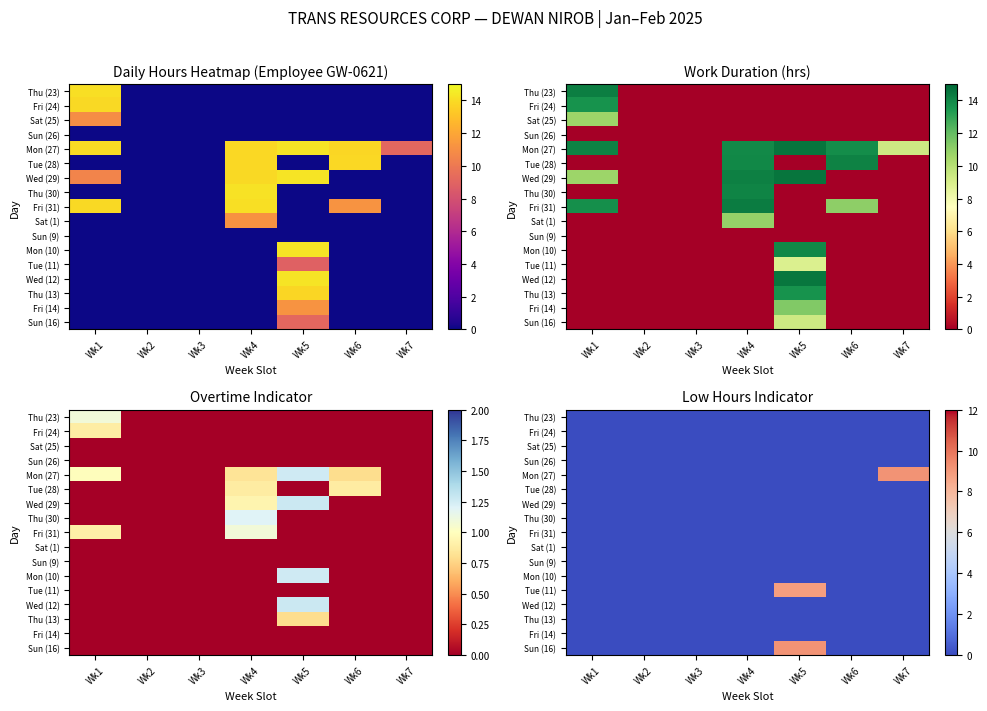

At which category is the sum across all series the highest?

Wk5